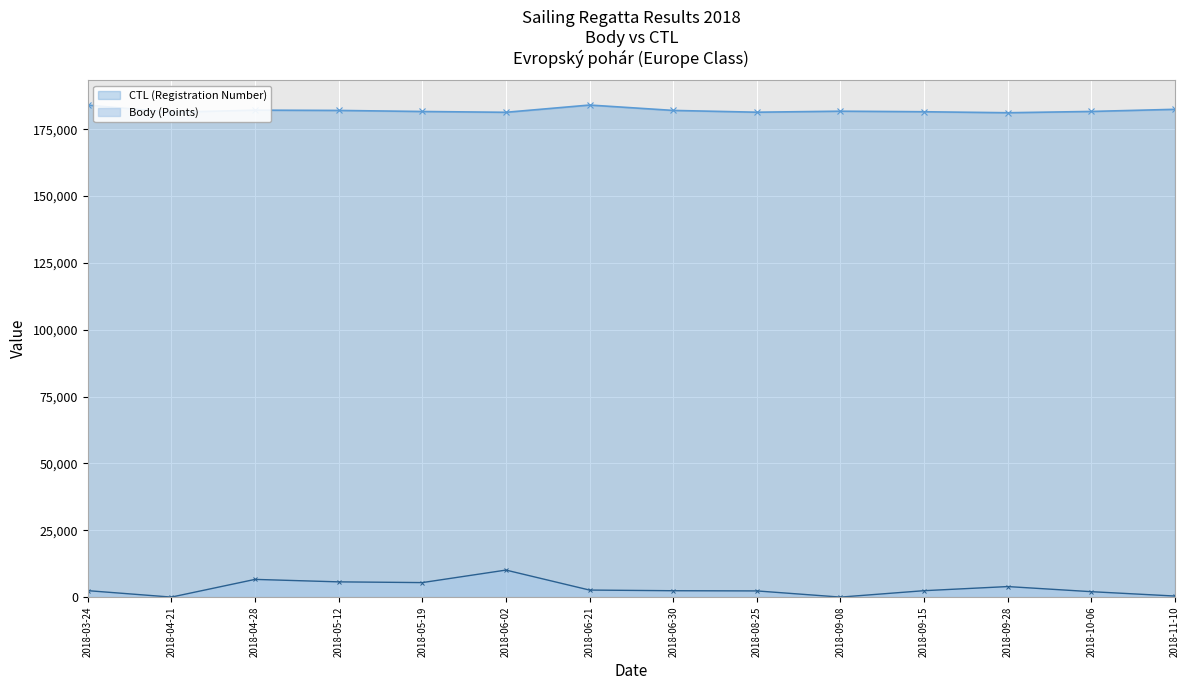

Where is the first local maximum for CTL?

2018-04-28